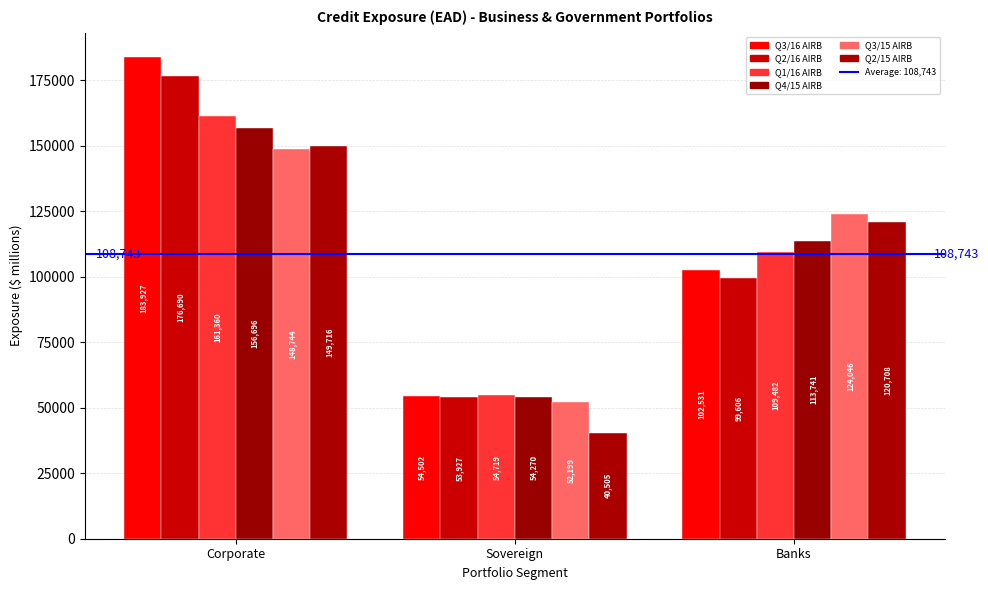

What is the label of the 3rd bar from the right?

Corporate